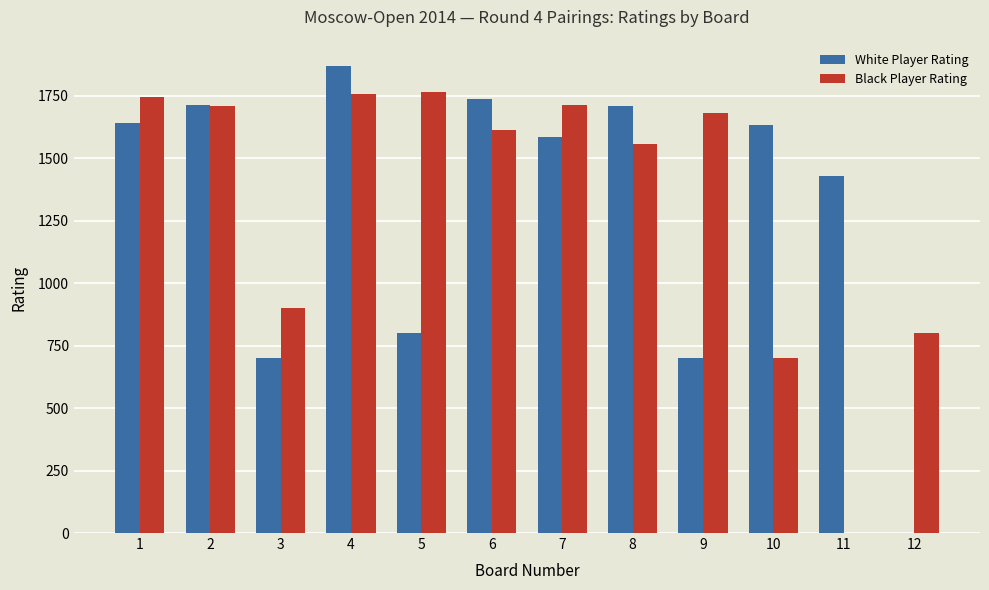

The value of White Player Rating at 9 is 700. True or false?

True